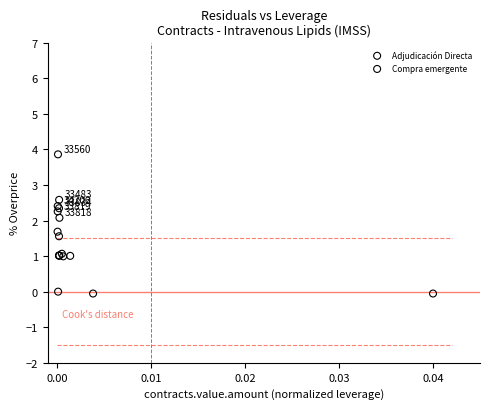

Which series has the widest spread of Y values?

Compra emergente